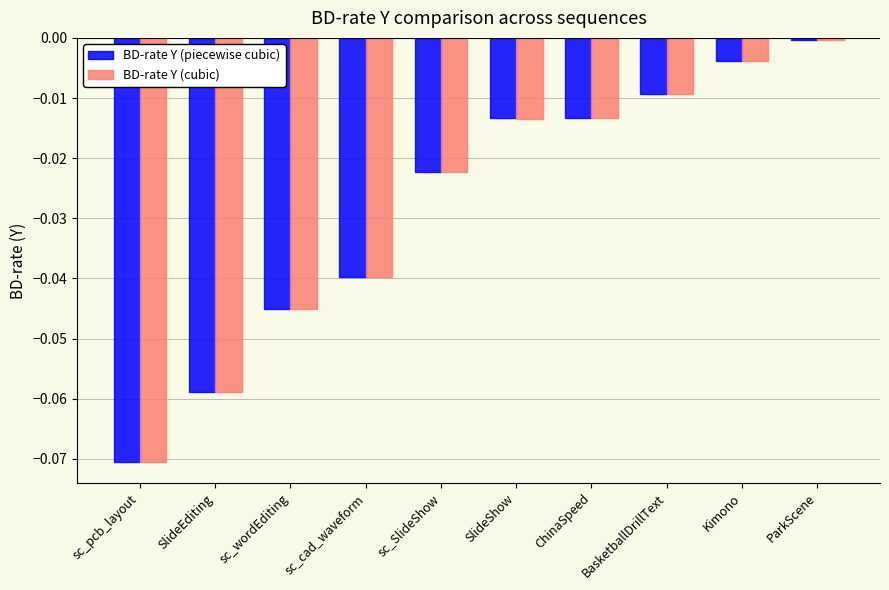

Which series has the widest spread of values?

BD-rate Y (cubic)